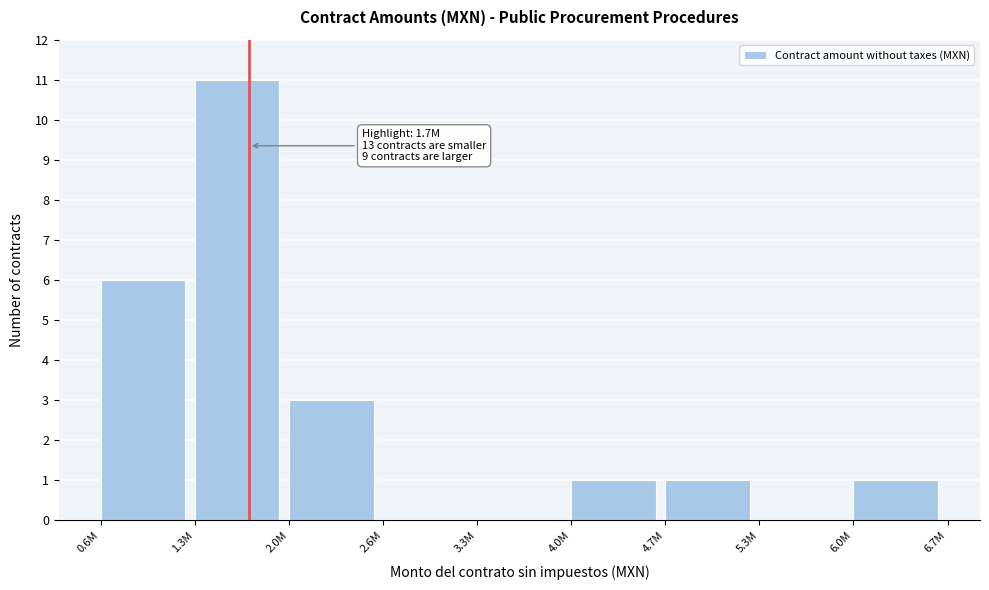

Reading left to right, extract all data points from this chart.

0.6M=6	1.3M=11	2.0M=3	2.6M=0	3.3M=0	4.0M=1	4.7M=1	5.3M=0	6.0M=1